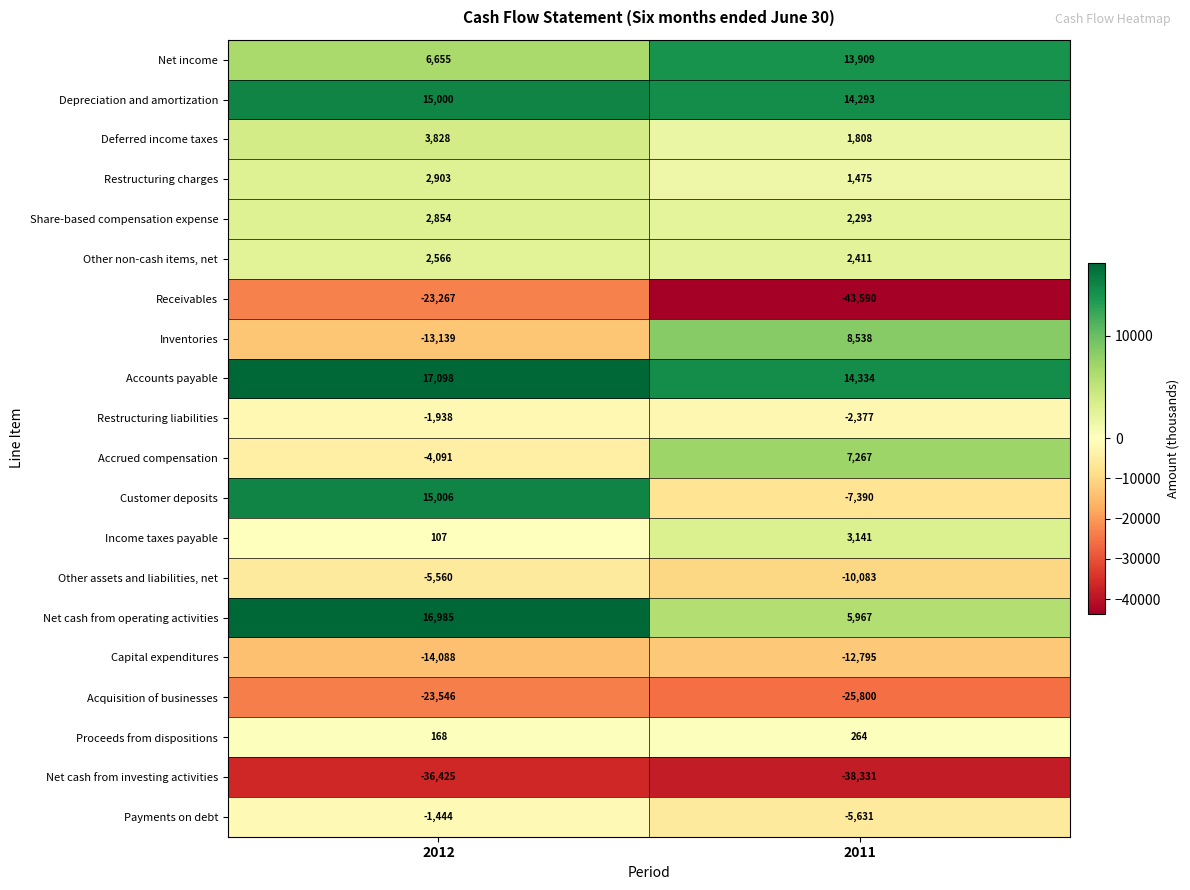

Which label corresponds to the largest value in the chart?

2012